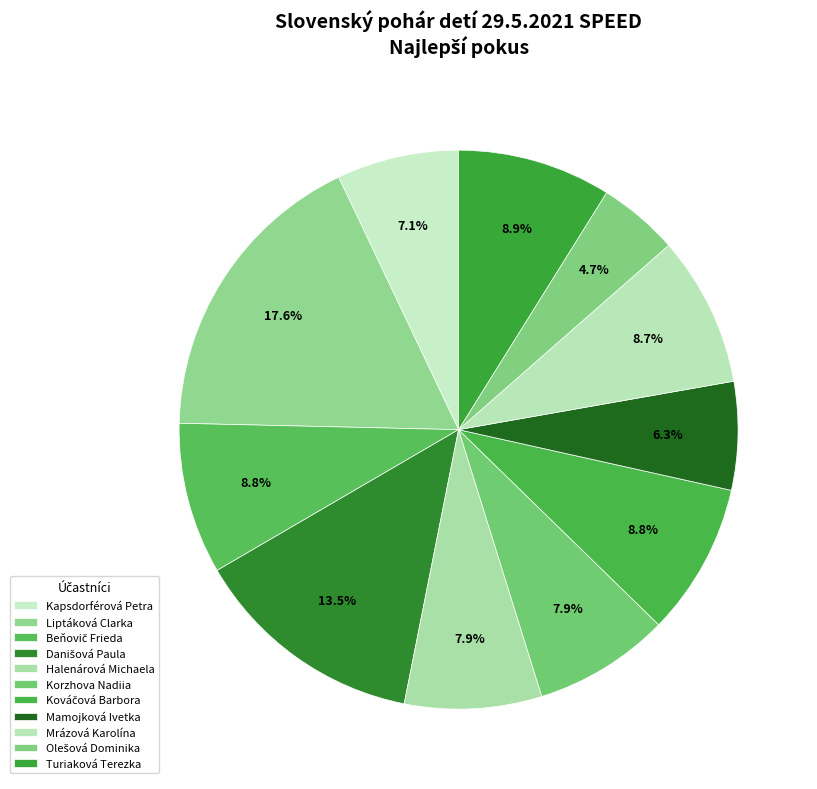

True or false: Kováčová Barbora accounts for 18% of the total.

False